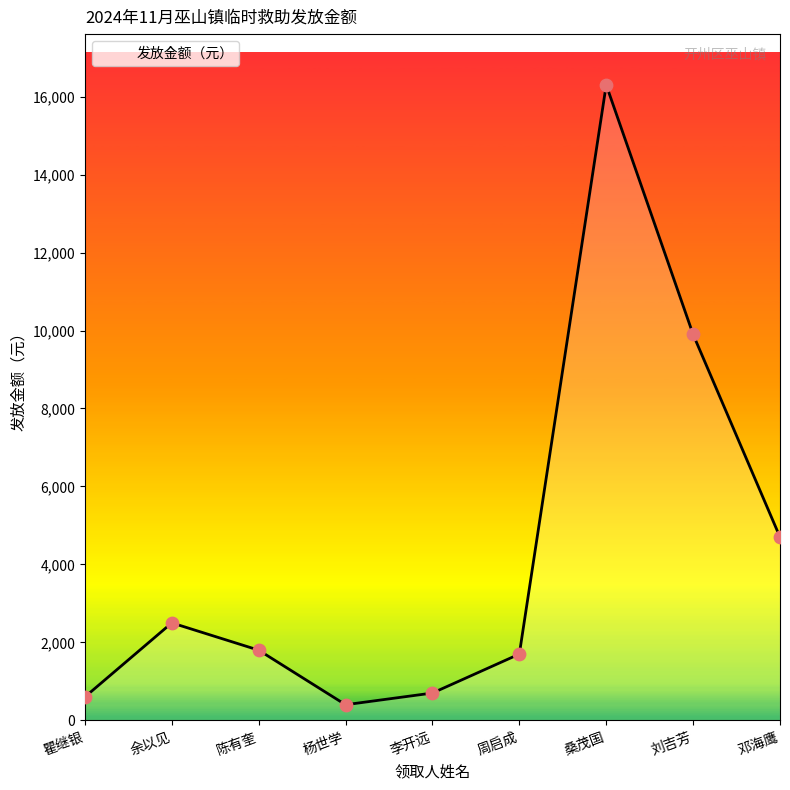

Approximately how many times larger is the value at 邓海鹰 compared to 瞿继银?

7.8